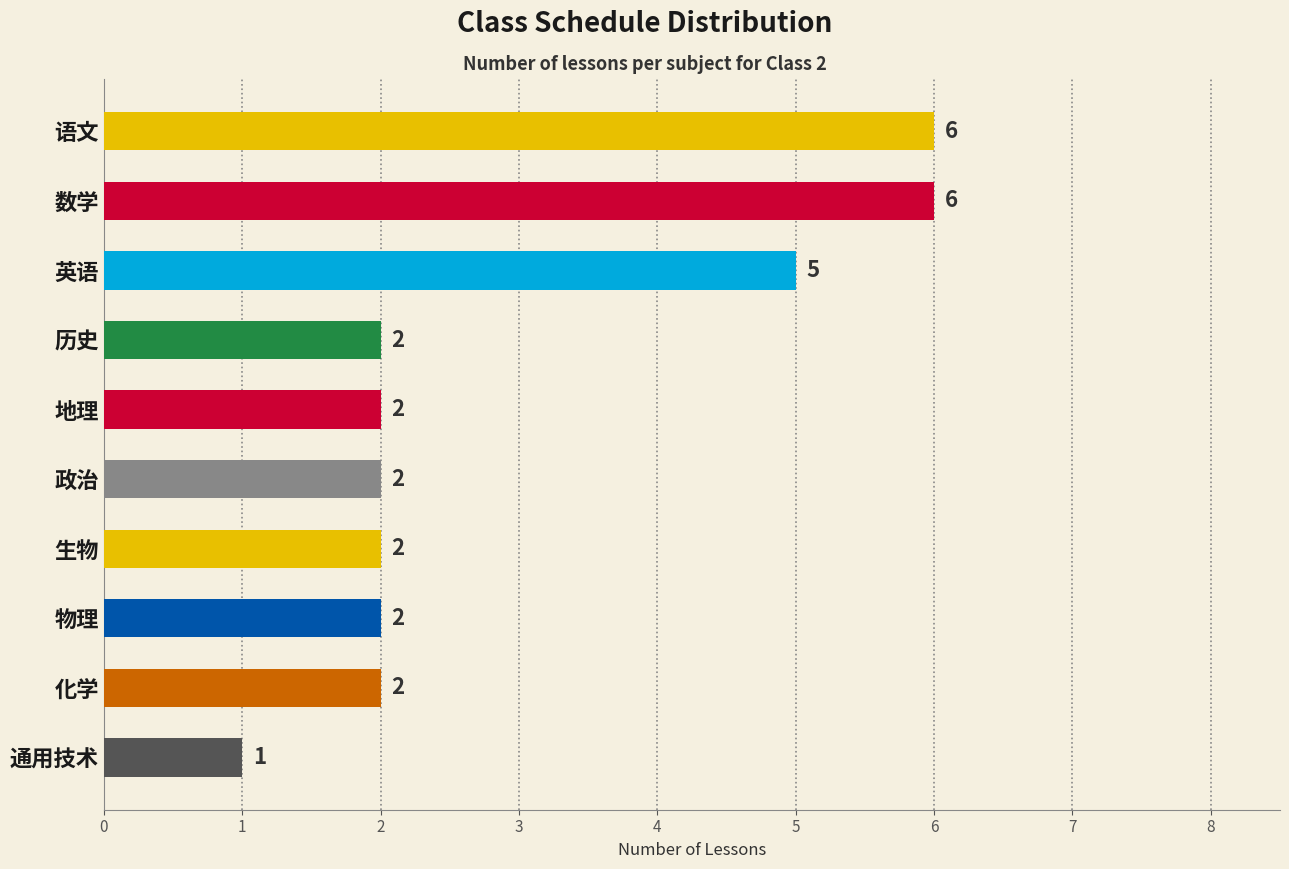

How many bars are there in total?

10